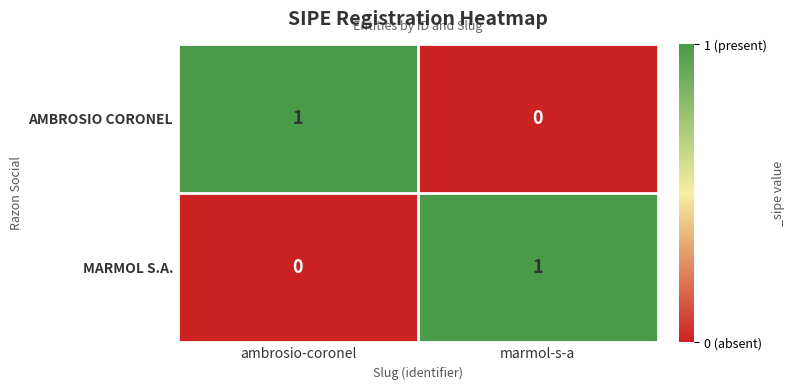

Where is AMBROSIO CORONEL nearest to the value 0?

marmol-s-a